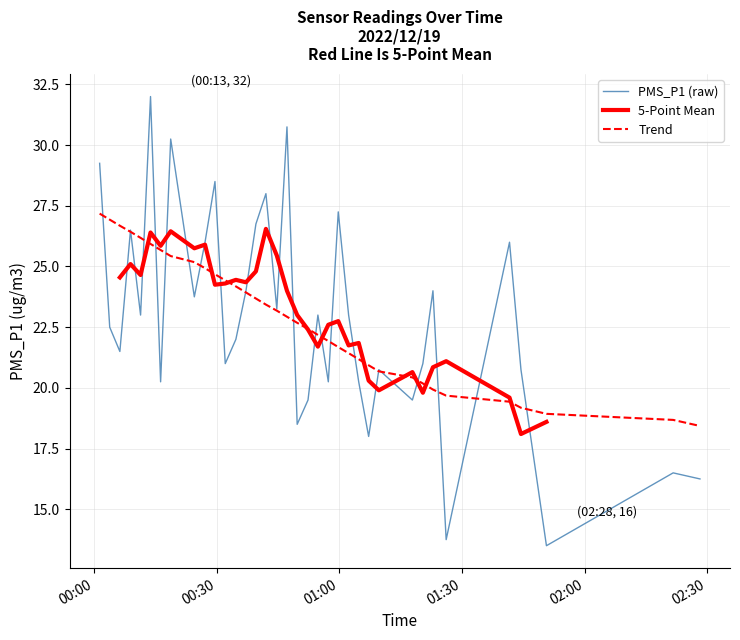

What is the minimum value for Trend?

18.4